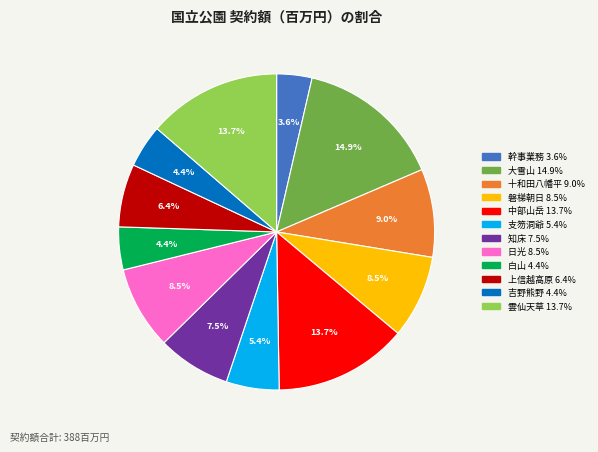

What portion of the pie excludes 日光?

91.5%